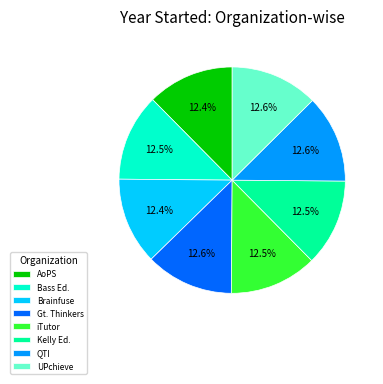

Approximately how many times larger is the value at Gt. Thinkers compared to Kelly Ed.?

1.0